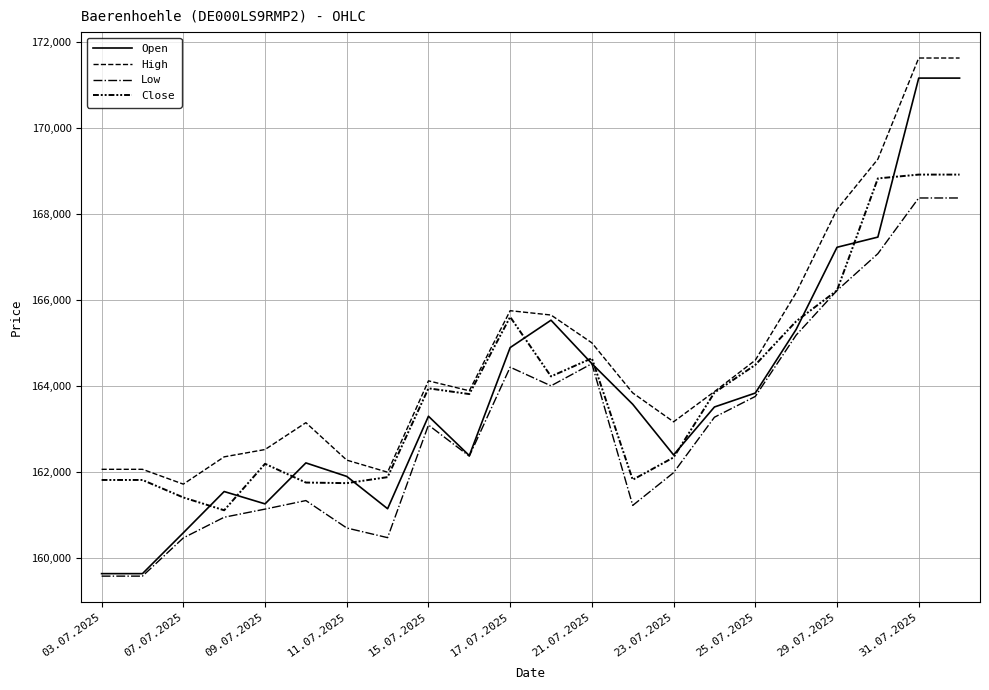

What is the value of the Open point at the 15th from the left?

162397